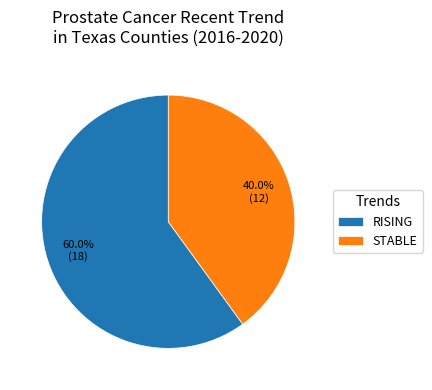

To the nearest percent, what is the difference between the largest and smallest slice percentages?

20%